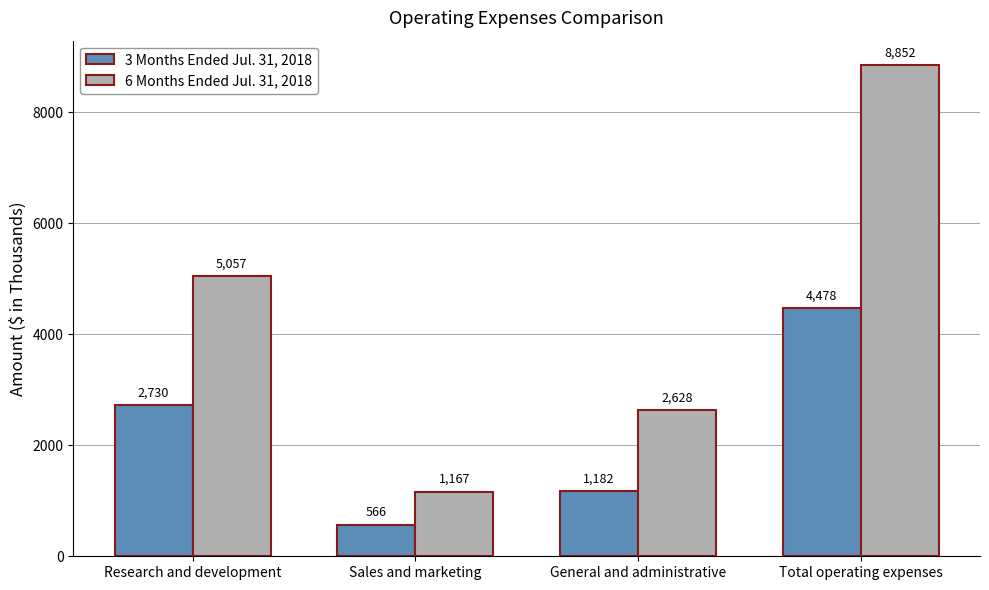

List the labels in order of 3 Months Ended Jul. 31, 2018 value, largest first.

Total operating expenses, Research and development, General and administrative, Sales and marketing